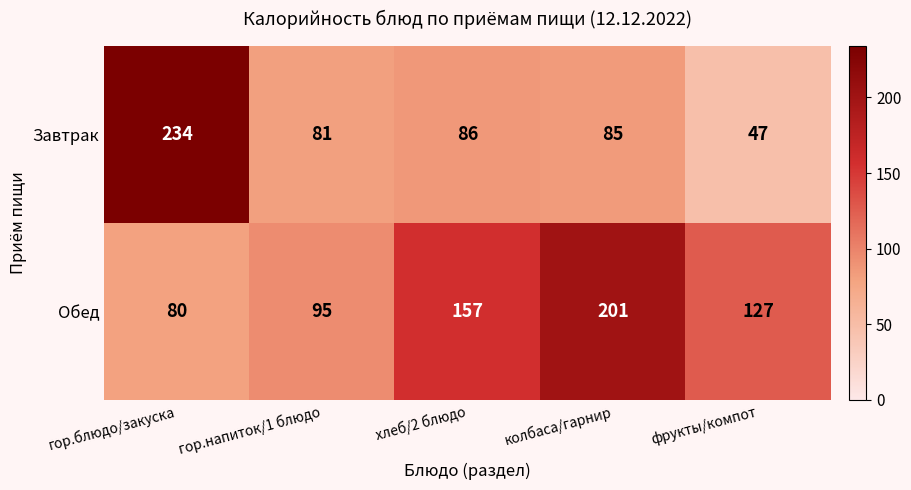

At how many categories does at least one series exceed 112?

4